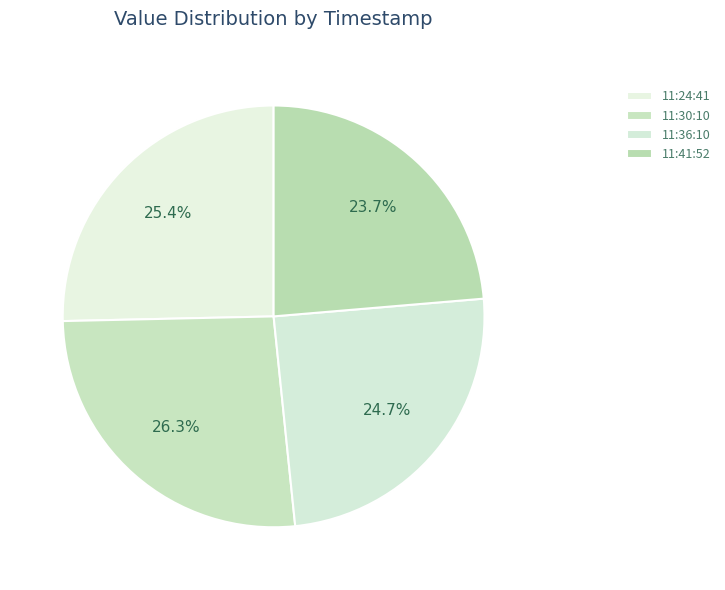

Is there a majority slice in this chart?

No